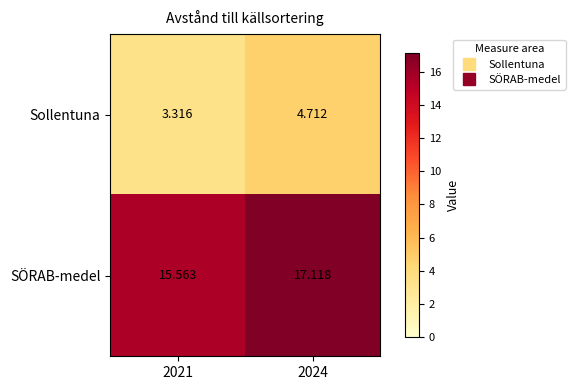

At 2021, list the series in order from smallest to largest.

Sollentuna, SÖRAB-medel